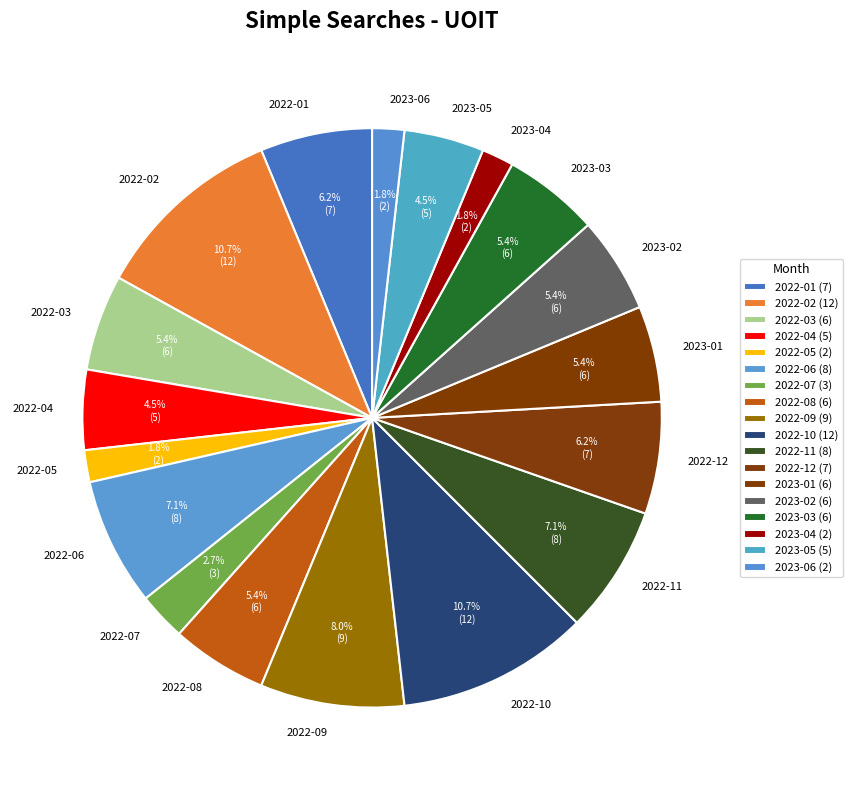

Combined, do 2023-04 and 2023-02 account for over 50%?

No